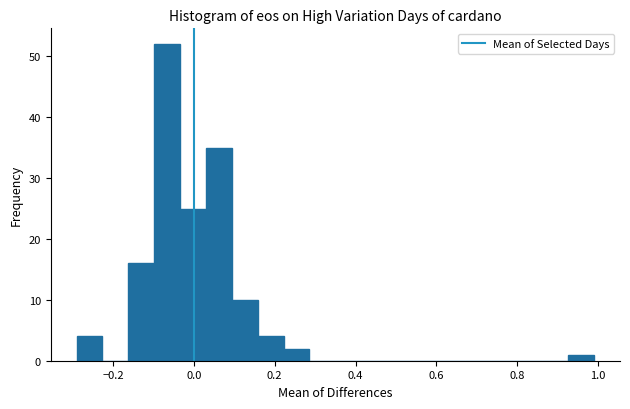

Around what value on the x-axis is the tallest bar? Give the approximate position of its centre, as read against the axis.

-0.06